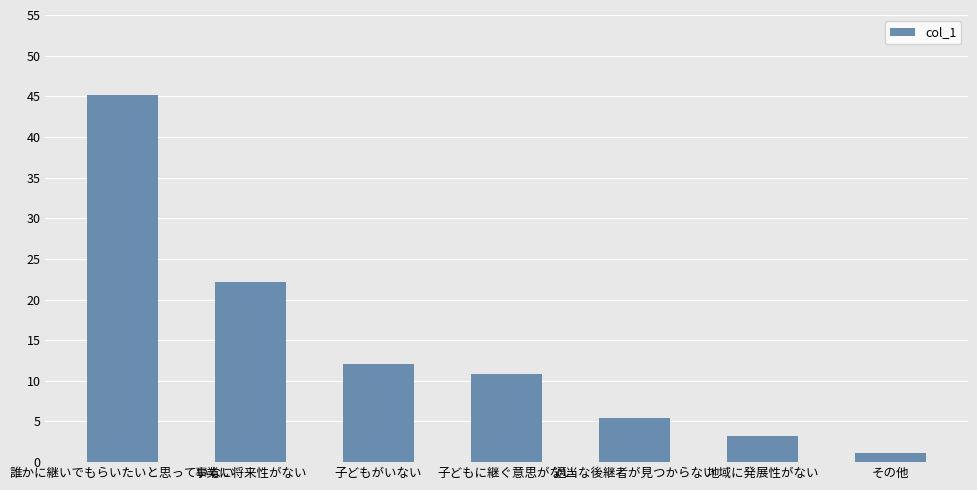

At which category does the chart reach its peak across all series?

誰かに継いでもらいたいと思っていない